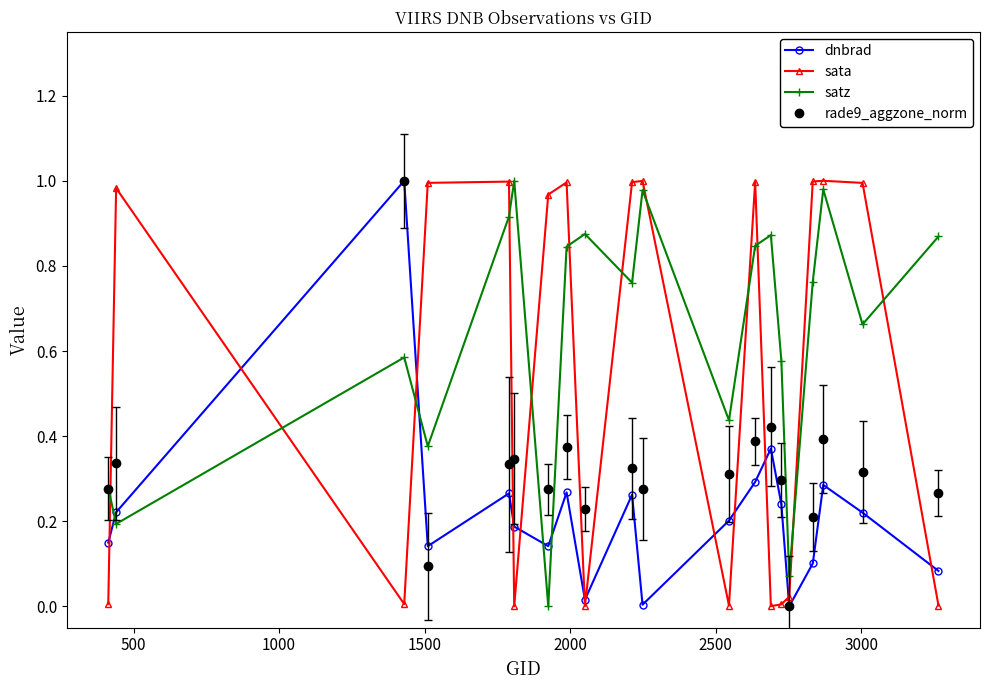

List the series in order of their overall mean, highest first.

satz, sata, rade9_aggzone_norm, dnbrad